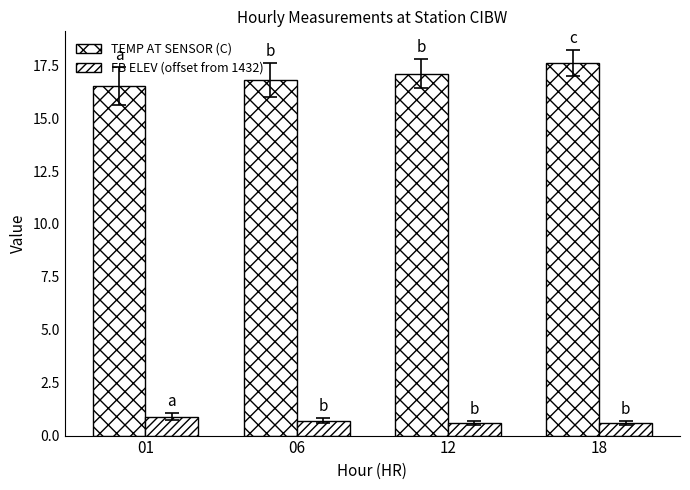

The value of FB ELEV (offset from 1432) at 12 is 0.6. True or false?

True